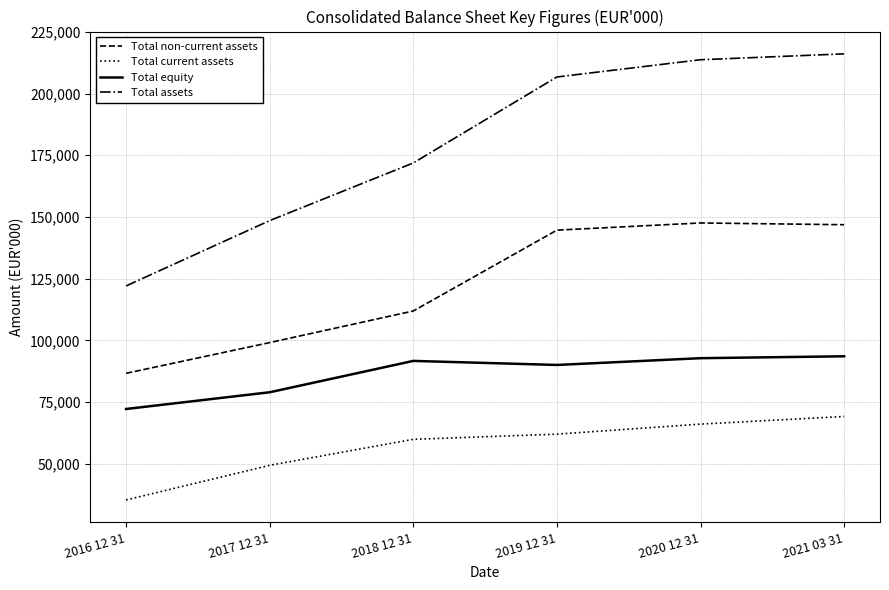

How many categories are shown in the chart?

6